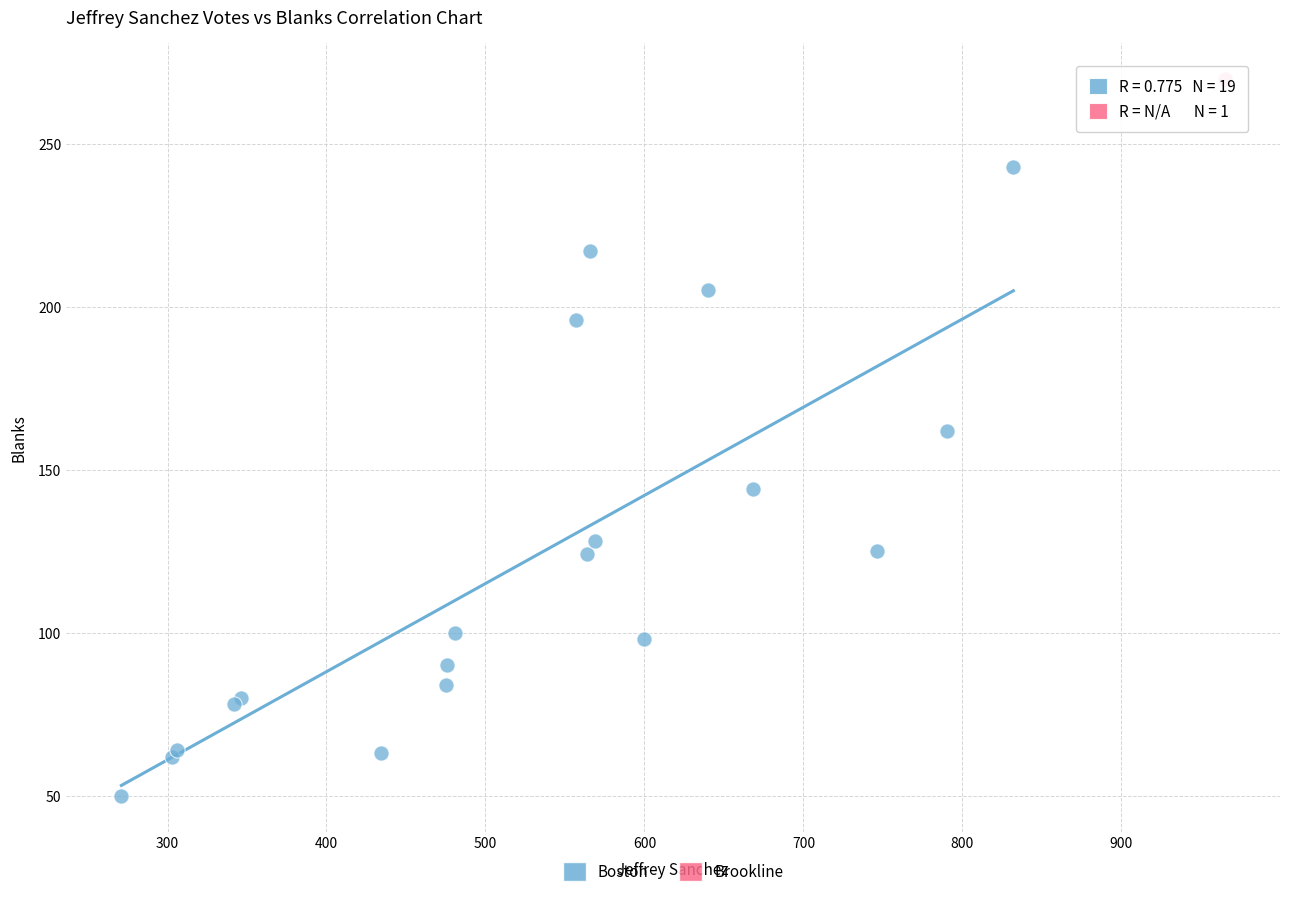

What are all the series names shown in the legend?

Boston, Brookline